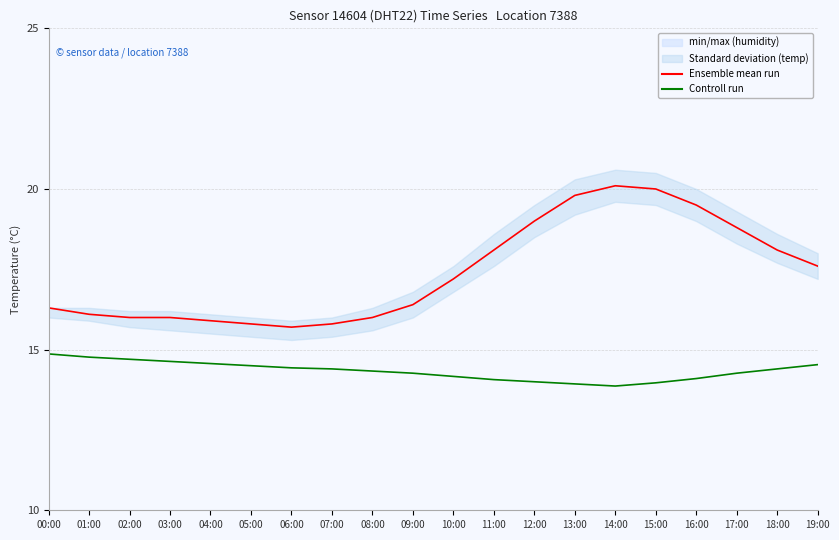

Read the Controll run value at 10:00.

14.2